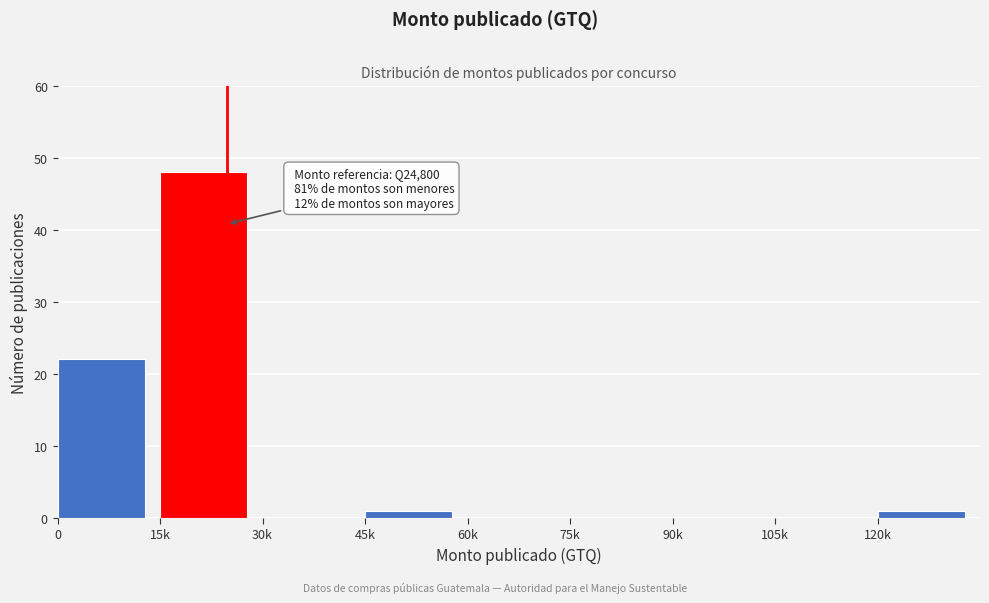

Reading right to left, what are all the values shown in this chart?

120k=1	105k=0	90k=0	75k=0	60k=0	45k=1	30k=0	15k=48	0=22